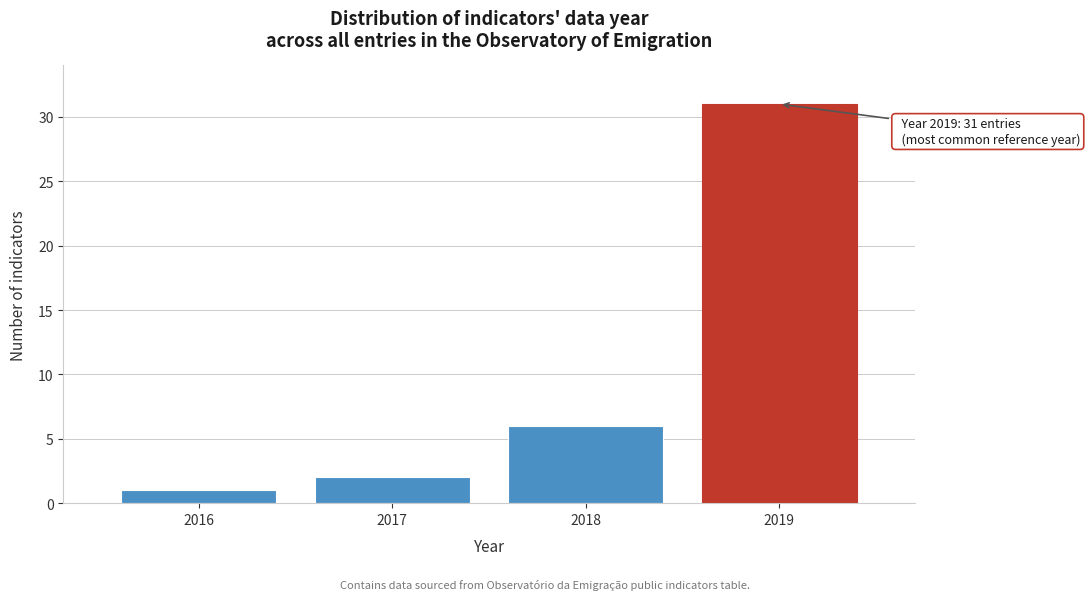

Reading left to right, extract all data points from this chart.

2016=1	2017=2	2018=6	2019=31